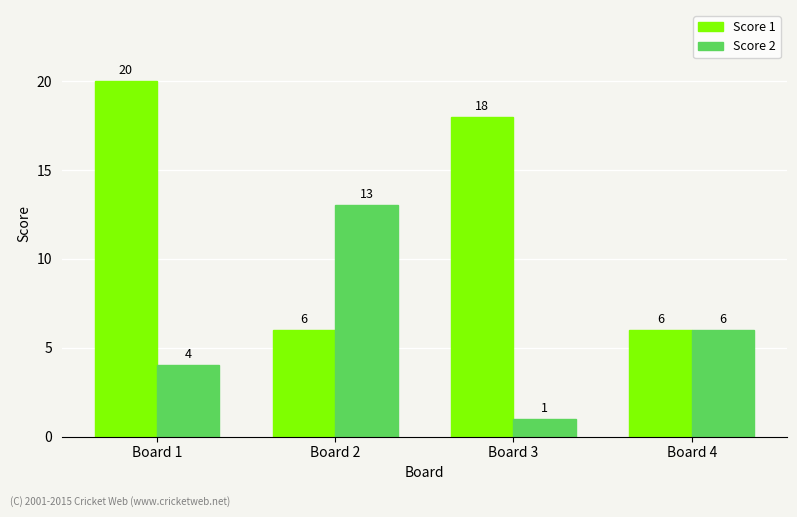

Reading left to right, transcribe all the data shown in this chart.

Score 1: 20	6	18	6
Score 2: 4	13	1	6